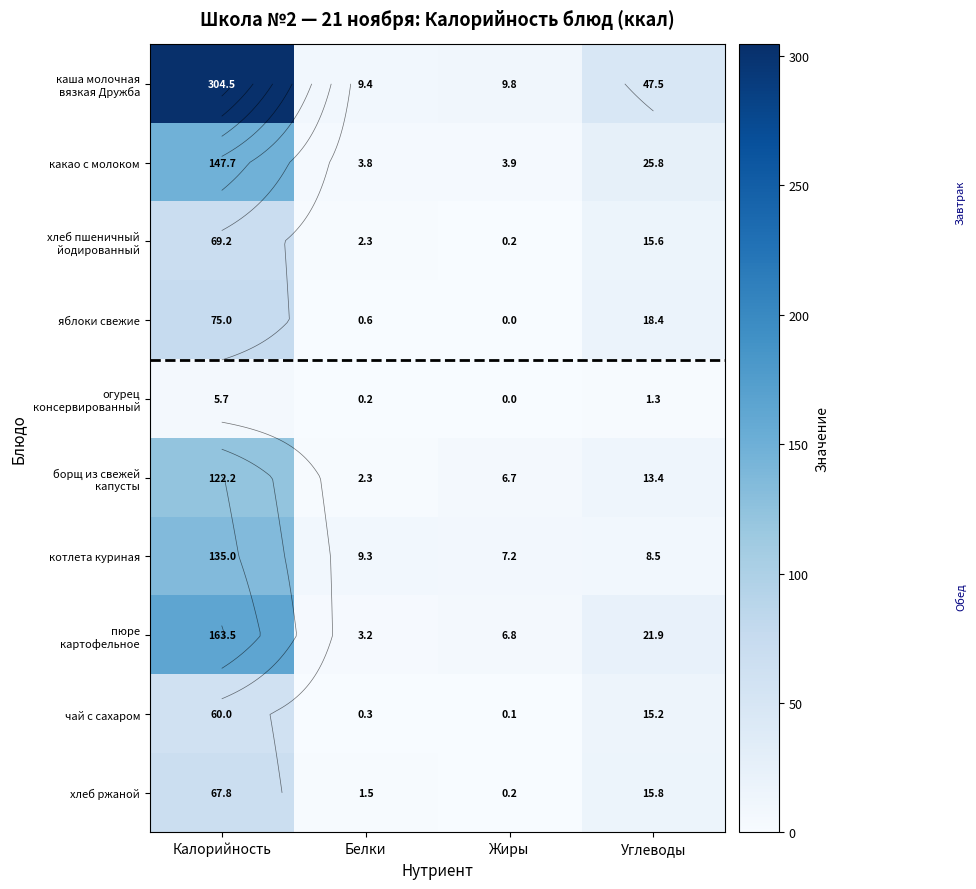

The какао с молоком series shows 3.9 at Жиры. True or false?

True